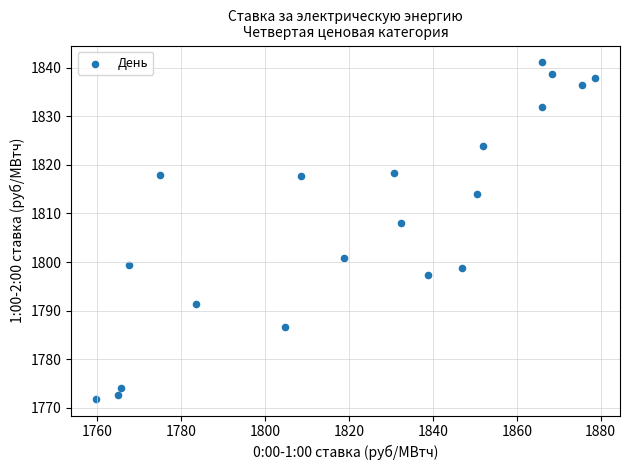

What Y value in the scatter plot is closest to 1806?

1808.1